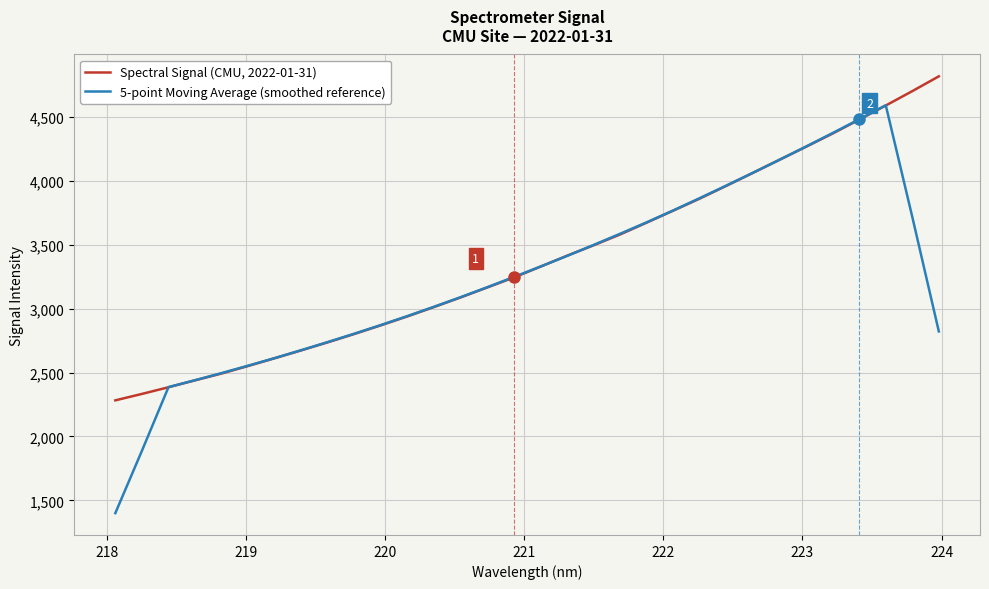

Rank the series by their average value, from highest to lowest.

Spectral Signal (CMU, 2022-01-31), 5-point Moving Average (smoothed reference)